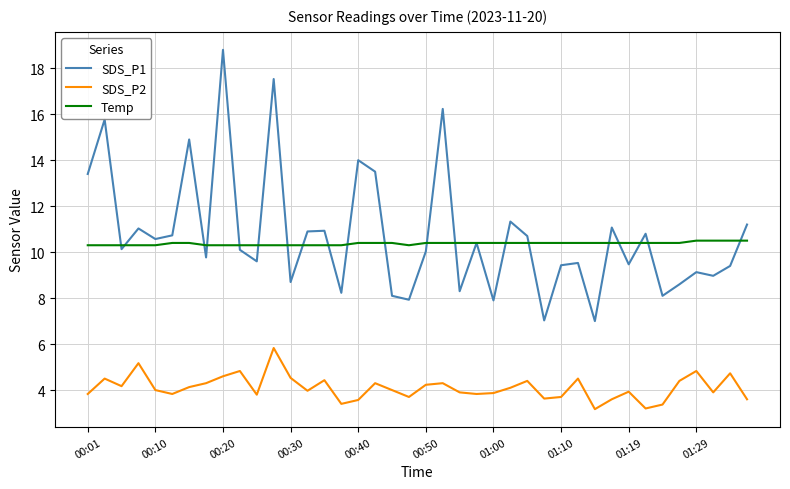

True or false: SDS_P2 and Temp intersect in this chart.

False